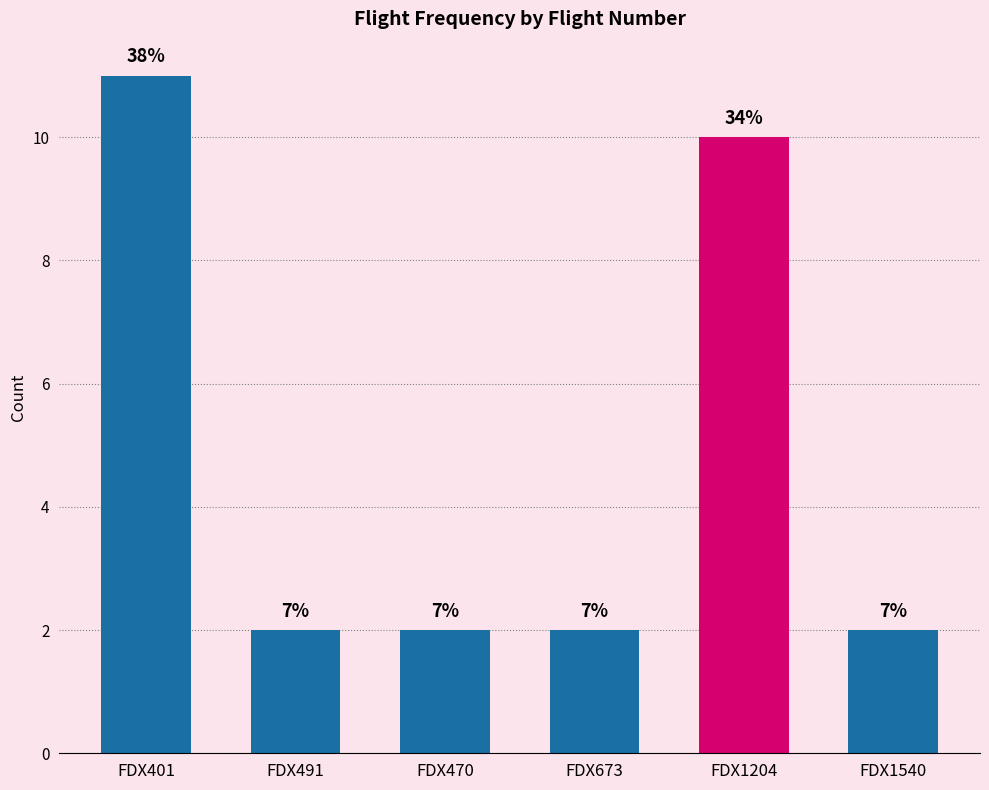

What is the ratio of the value at FDX401 to the value at FDX673?

5.5